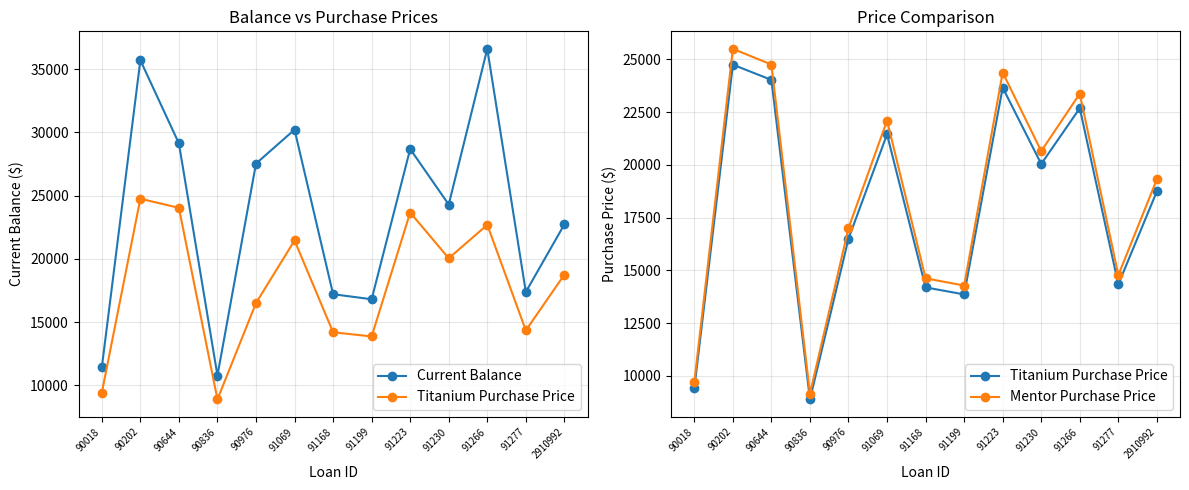

List the series in order of their peak value, highest first.

Current Balance, Mentor Purchase Price, Titanium Purchase Price